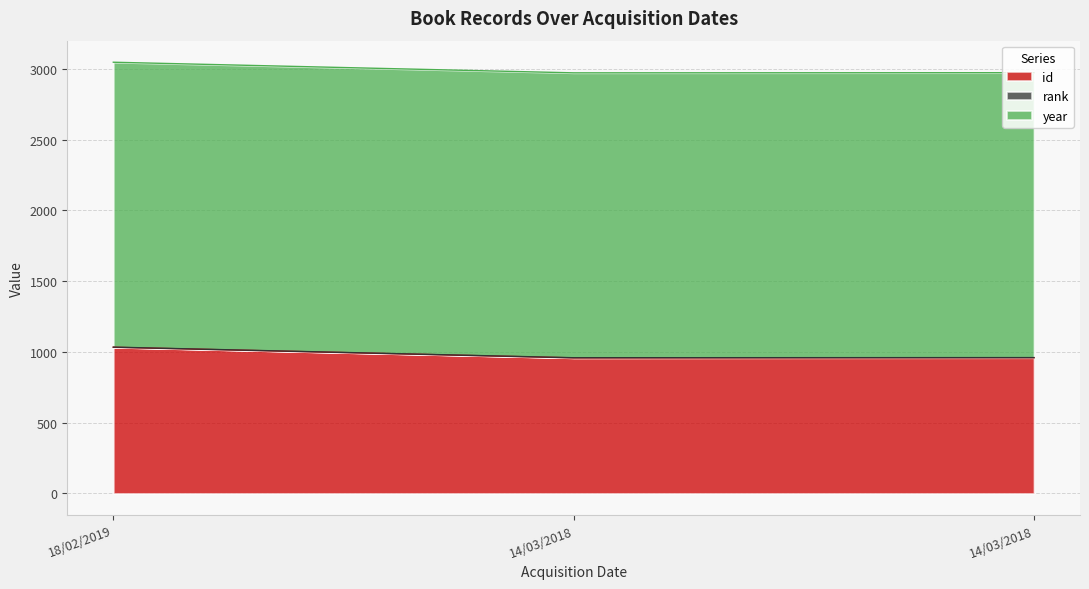

True or false: id has a value of 1636 at 14/03/2018.

False